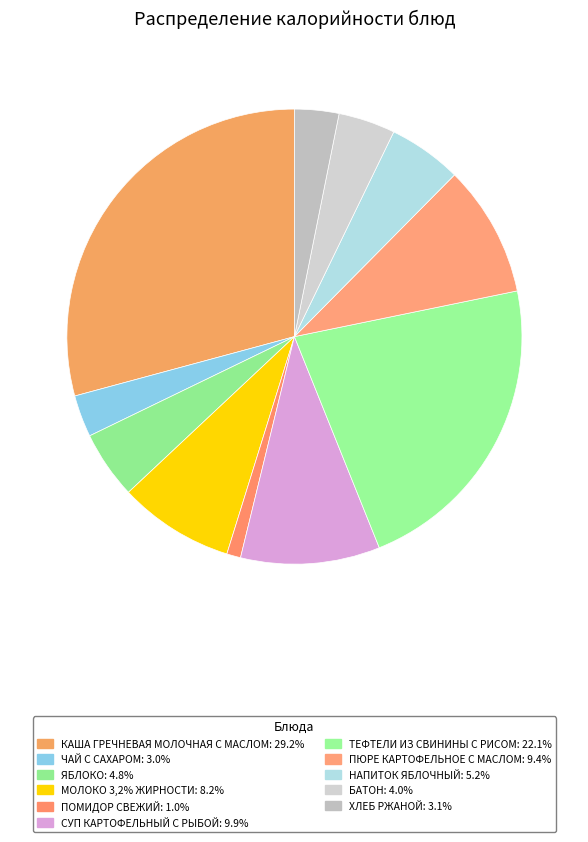

How many segments does this pie chart have?

11